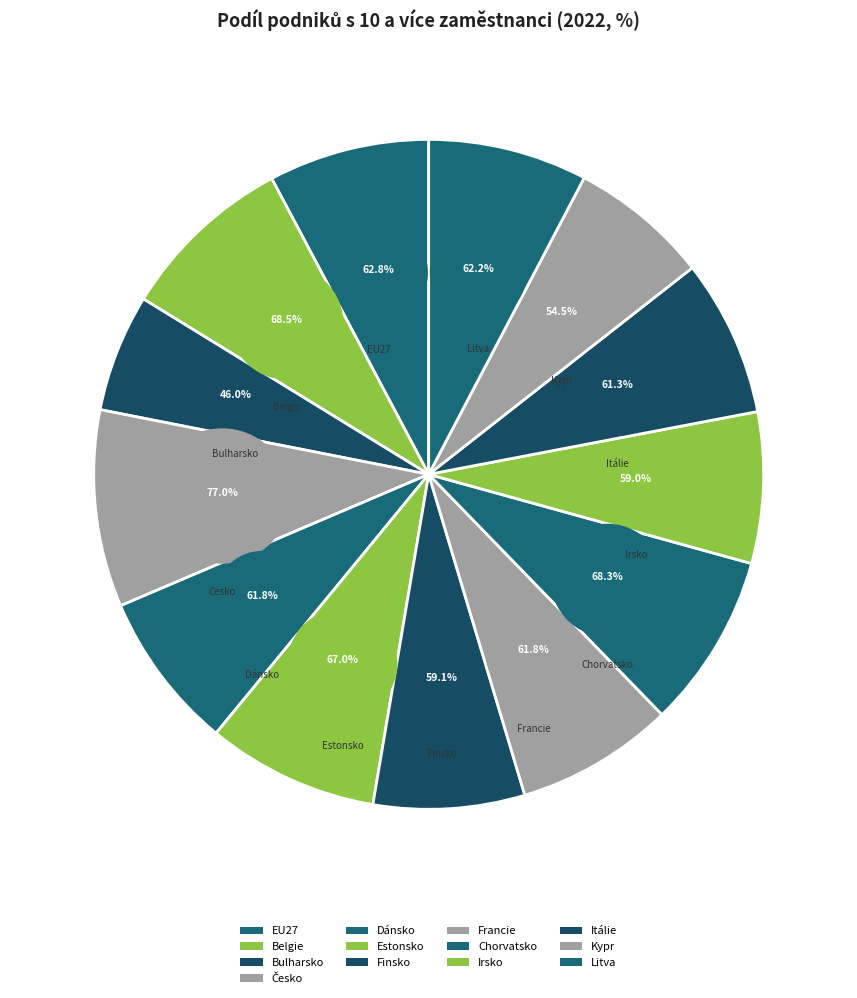

To the nearest percent, what portion does Dánsko represent?

8%